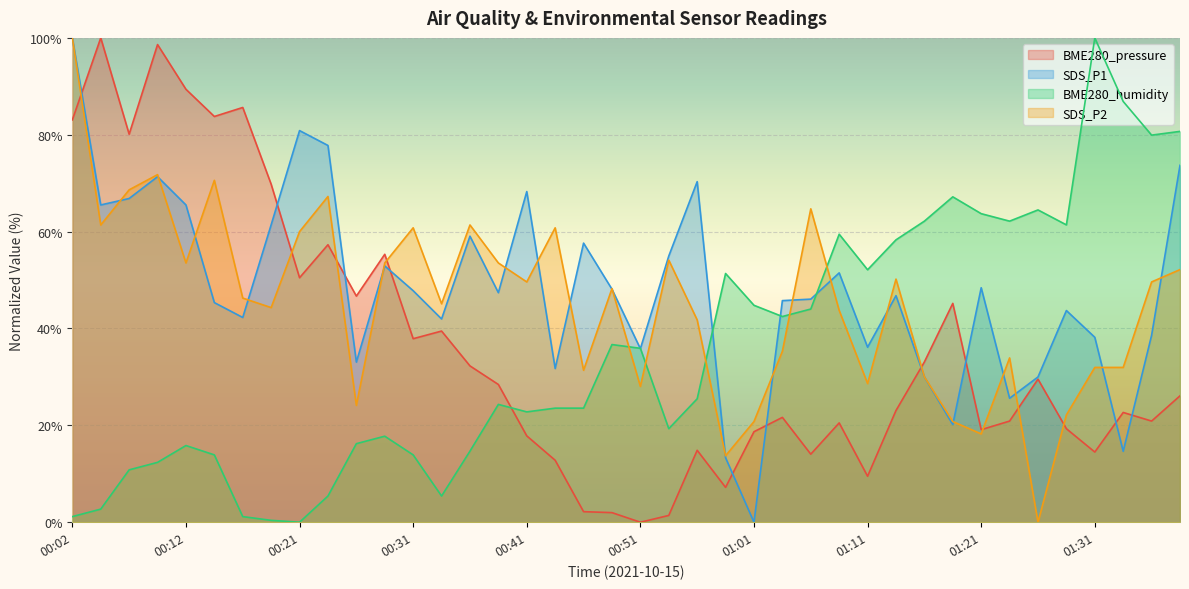

What is the spread (max minus min) of values at 01:38?

54.6